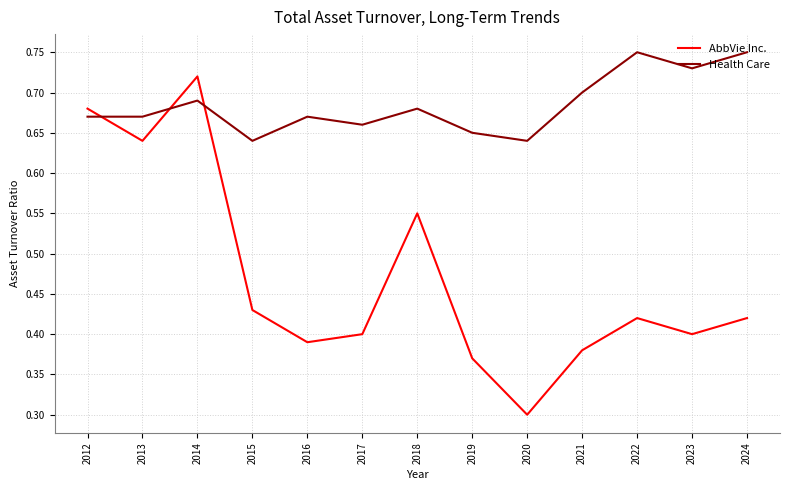

How many series are shown in this chart?

2